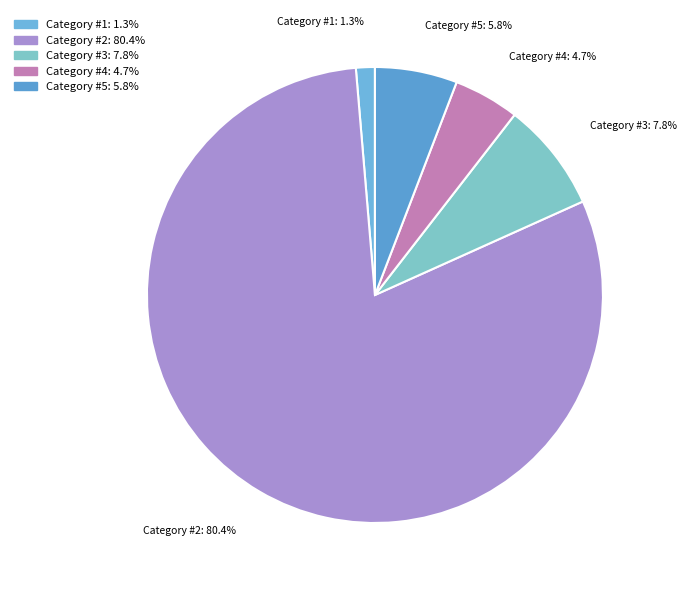

To the nearest percent, what is the difference between the largest and smallest slice percentages?

79%